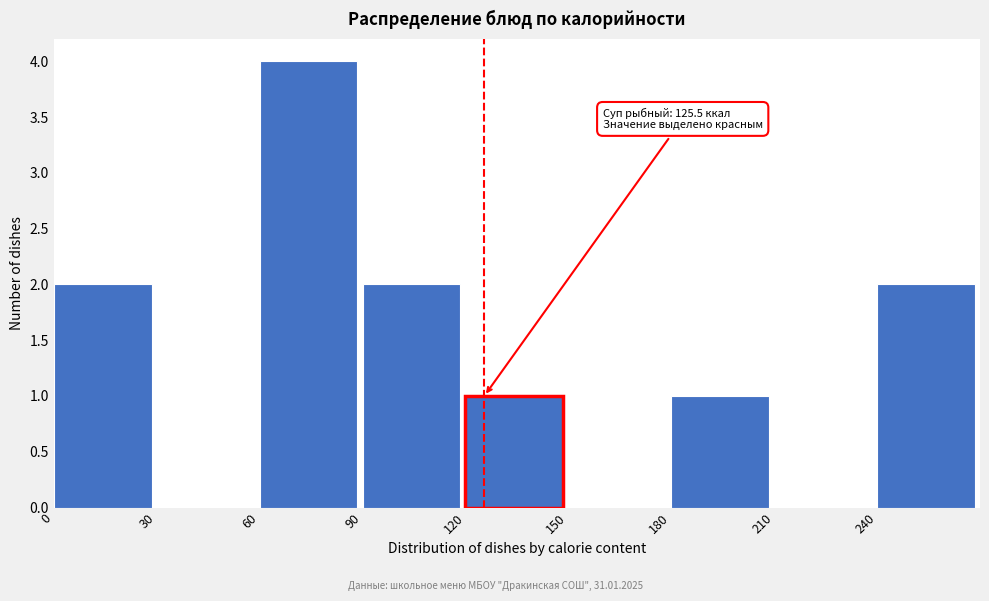

Which range on the x-axis has the tallest bar?

60 to 90